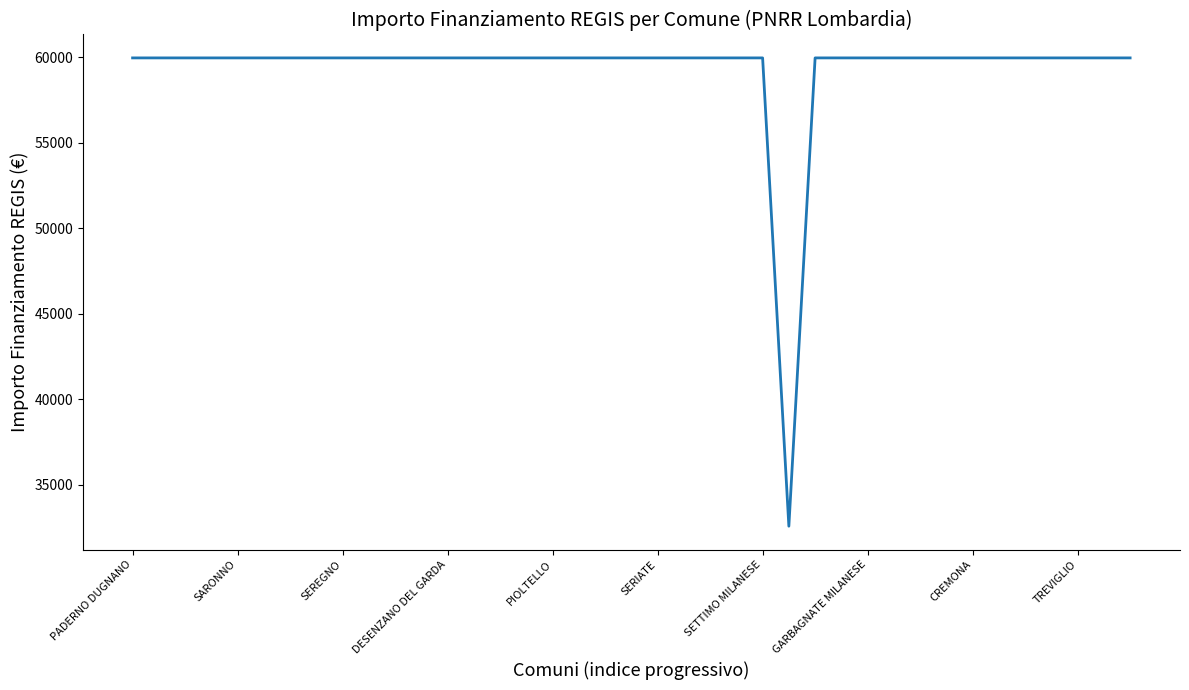

What is the difference between the maximum and minimum values?

27377